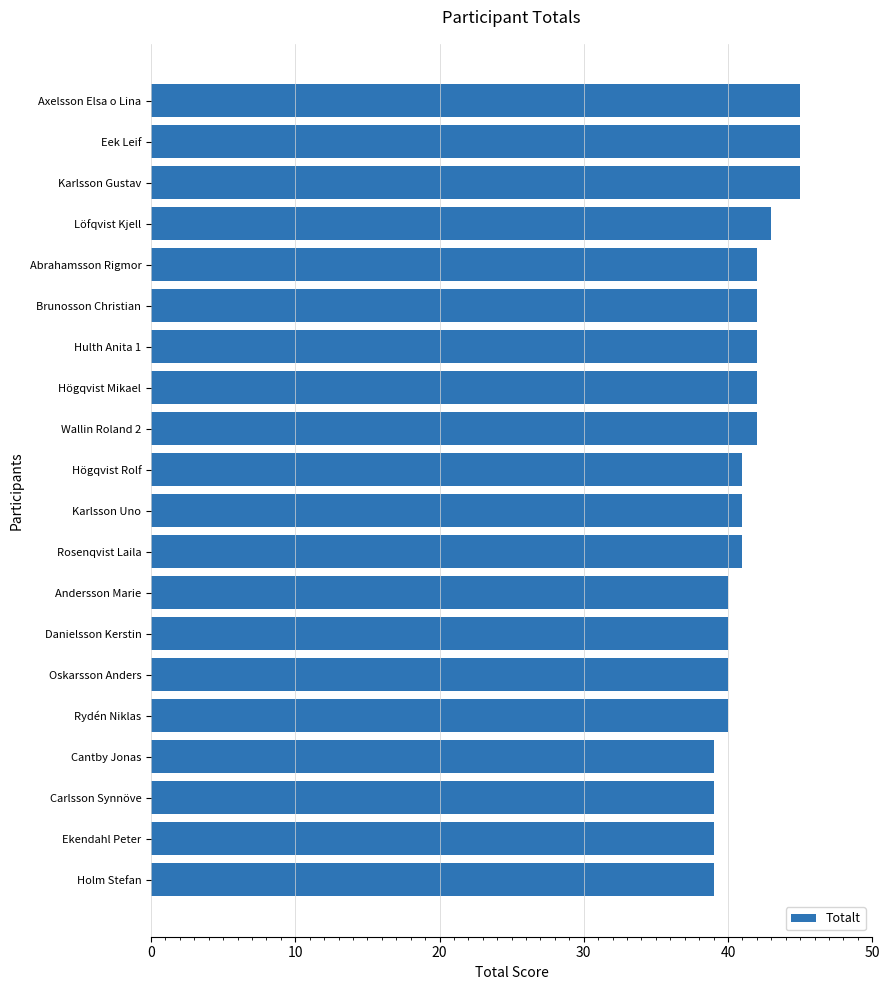

What is the difference between the maximum and minimum values?

6